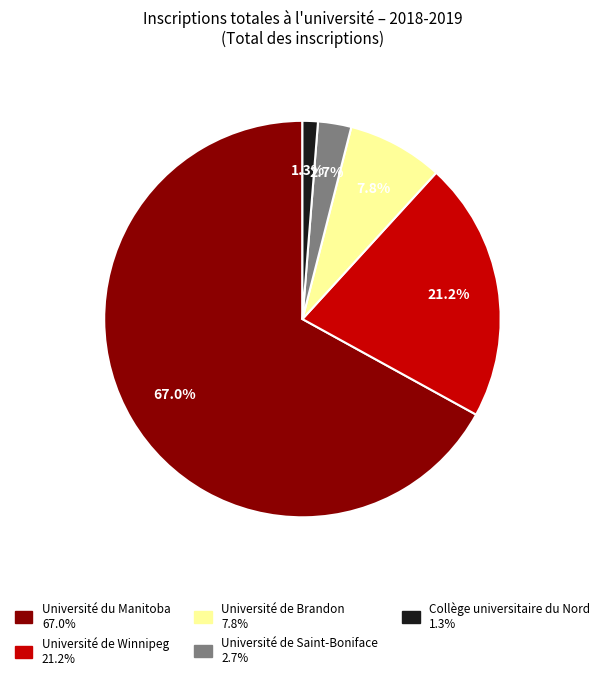

Is the sum of Université du Manitoba and Université de Saint-Boniface greater than half?

Yes